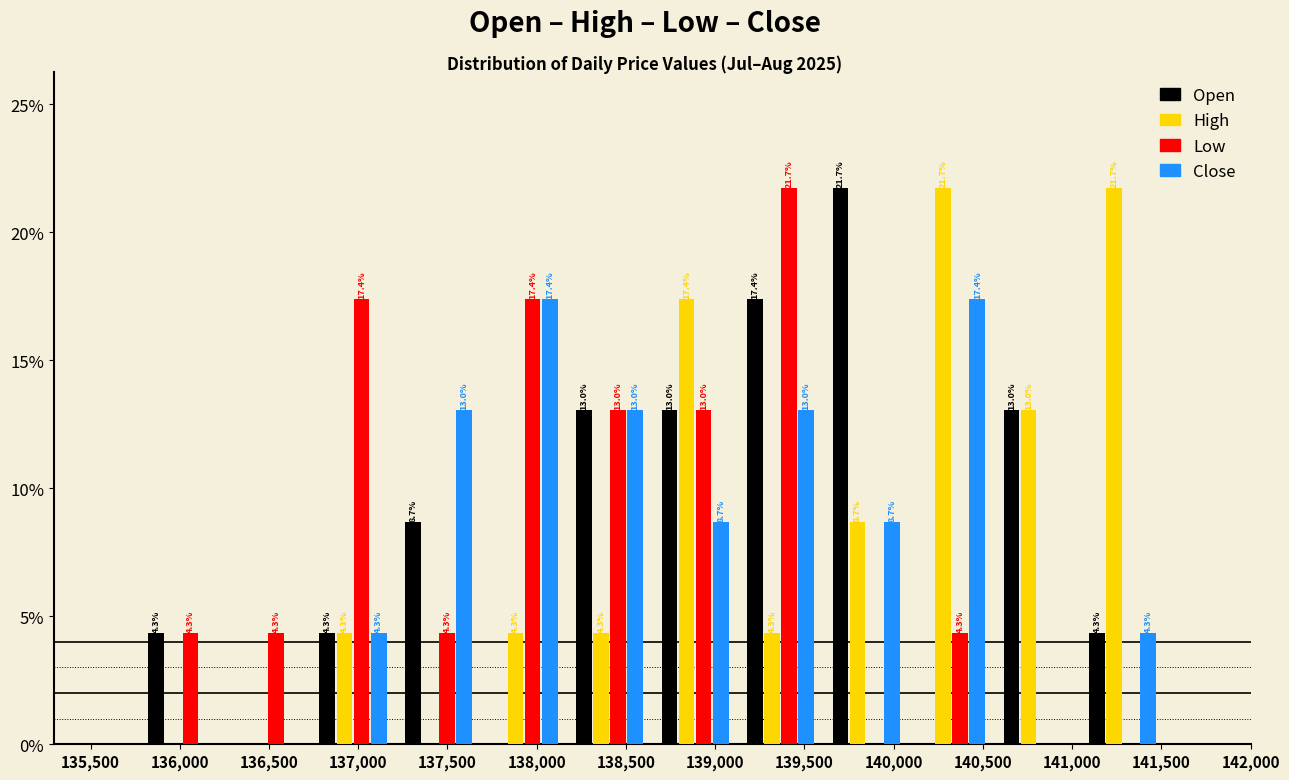

In the Open series, which range on the x-axis has the tallest bar?

139600 to 140100